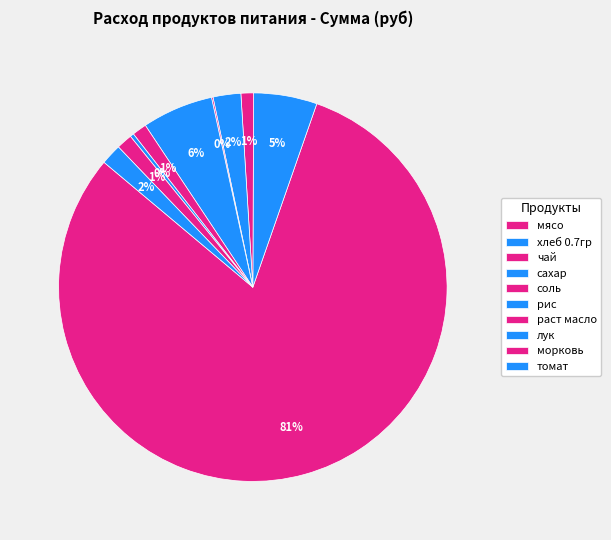

What is the ratio of the value at томат to the value at чай?

1.6